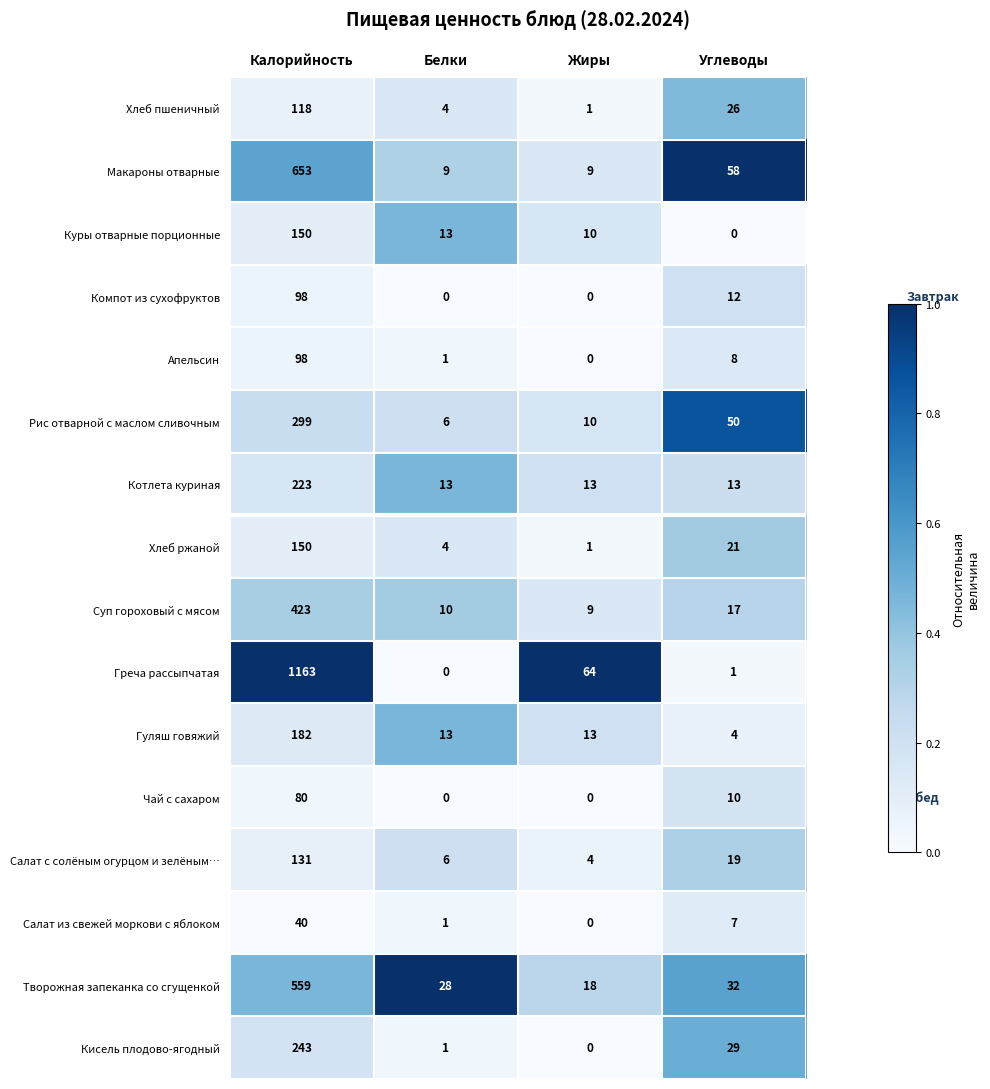

At which label is Кисель плодово-ягодный closest to 121?

Углеводы